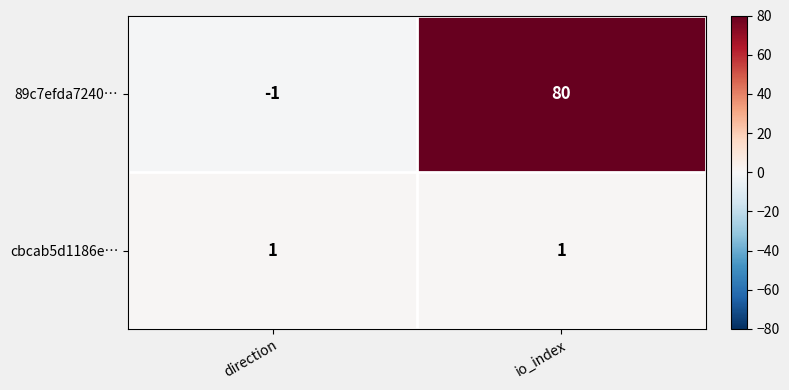

Which series has the widest spread of values?

89c7efda7240…